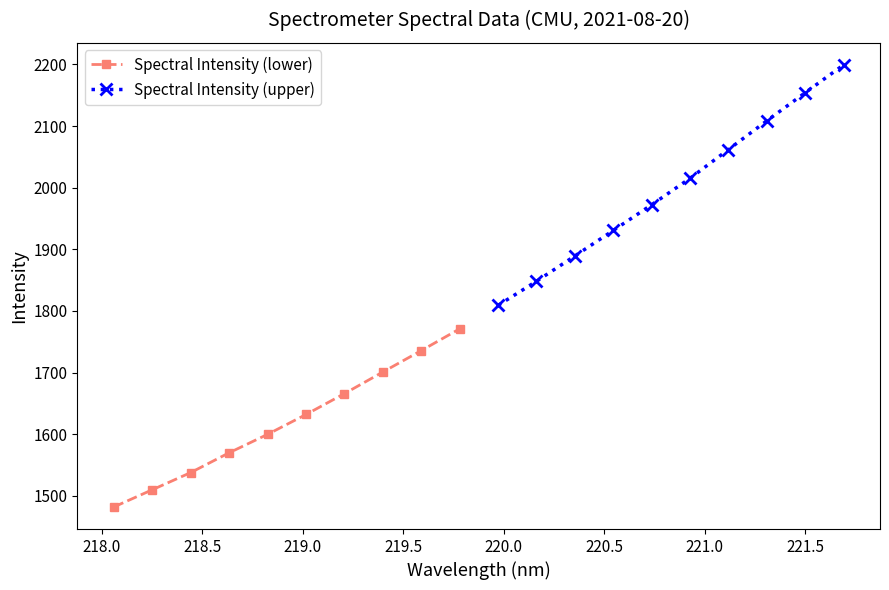

True or false: Spectral Intensity (upper) and Spectral Intensity (lower) cross at least once.

False